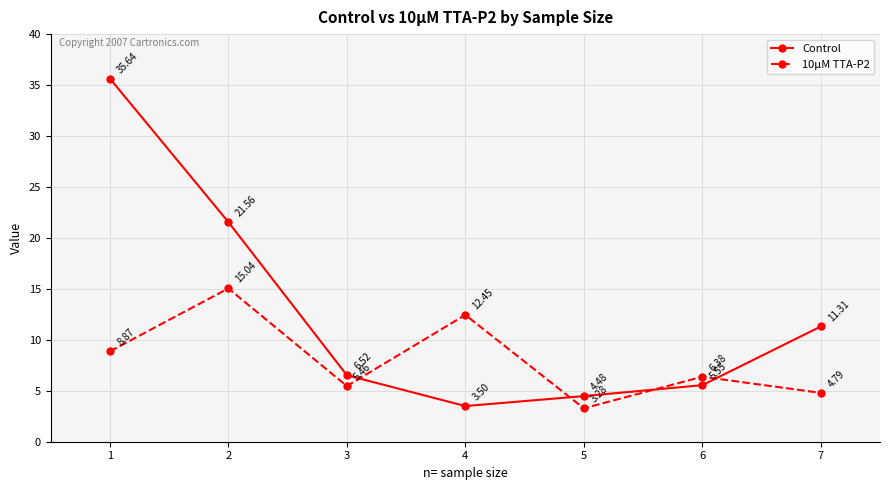

Is the value of Control at 6 greater than the value of 10µM TTA-P2 at 6?

No